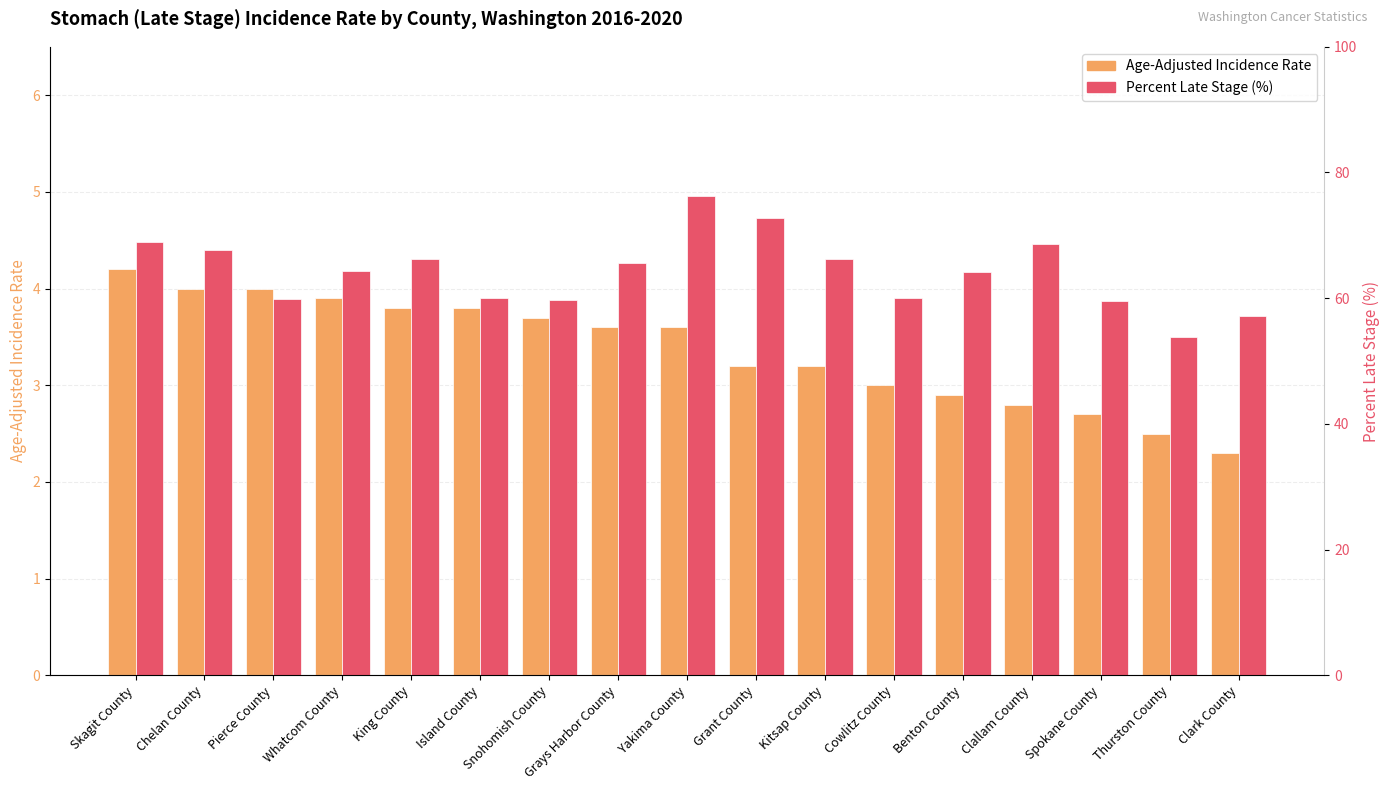

What is the sum of the Age-Adjusted Incidence Rate values at Island County and King County?

7.6